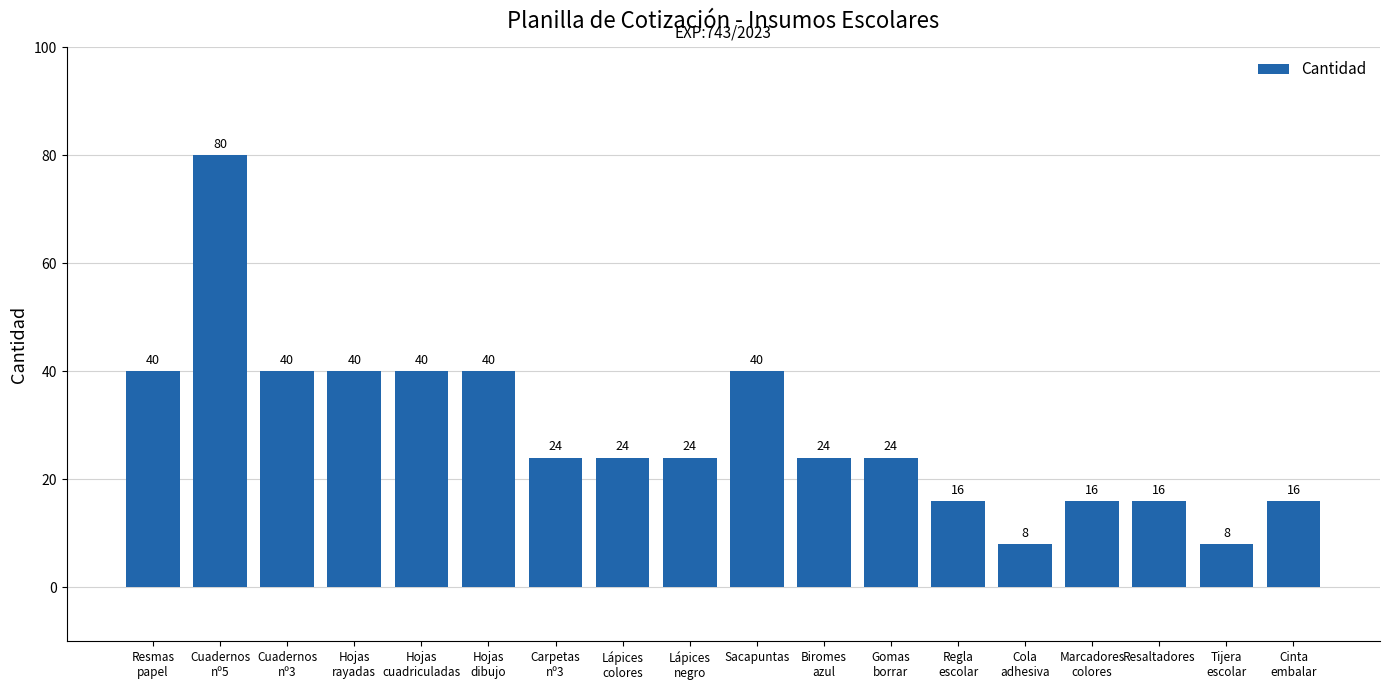

Reading right to left, extract all data points from this chart.

16	8	16	16	8	16	24	24	40	24	24	24	40	40	40	40	80	40